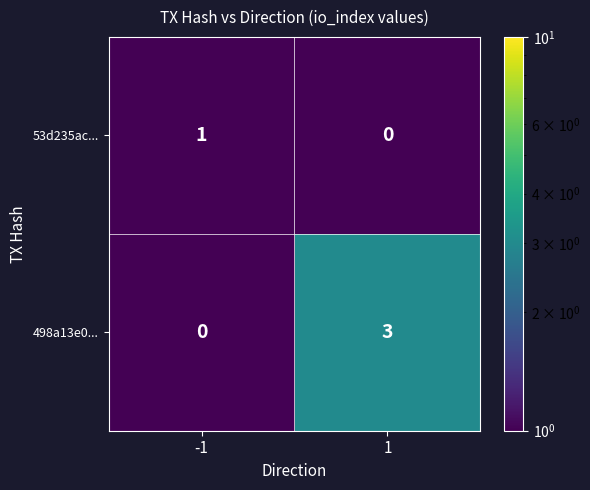

Reading left to right, extract all data points from this chart.

53d235ac...: 1	0
498a13e0...: 0	3